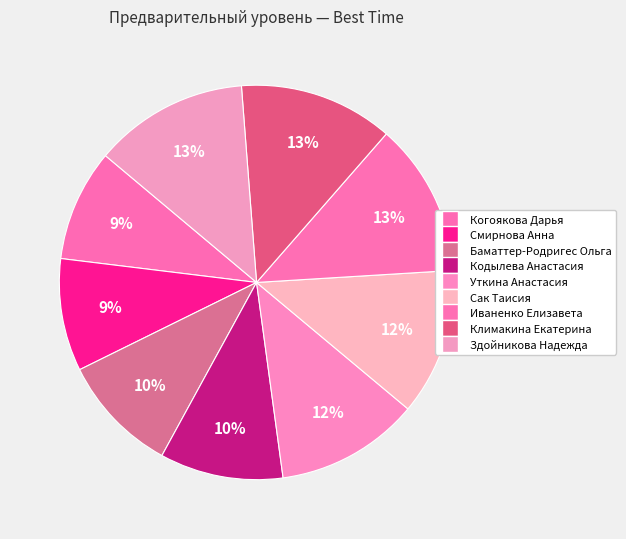

What is the total percentage of Когоякова Дарья and Смирнова Анна?

18.4%